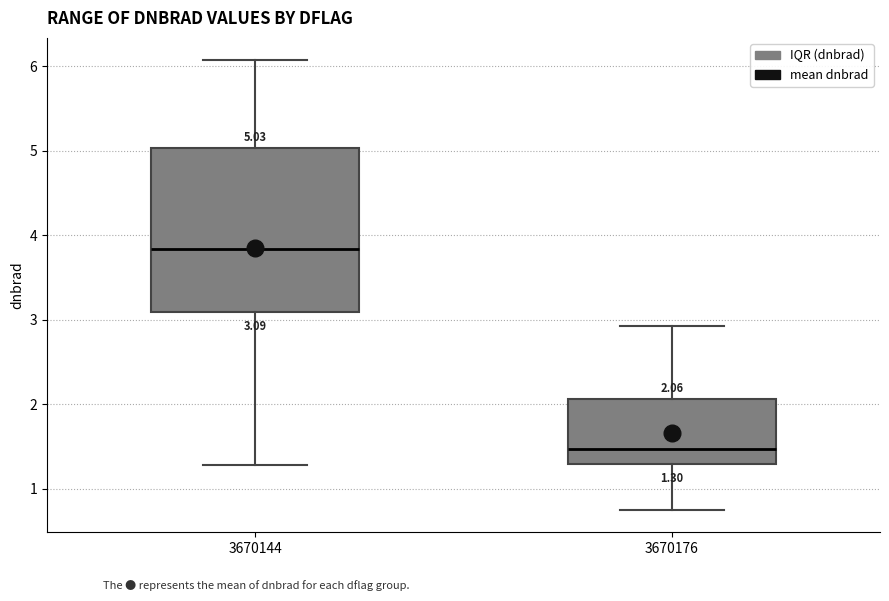

Comparing the boxes themselves (not the whiskers), which one is the tallest?

3670144